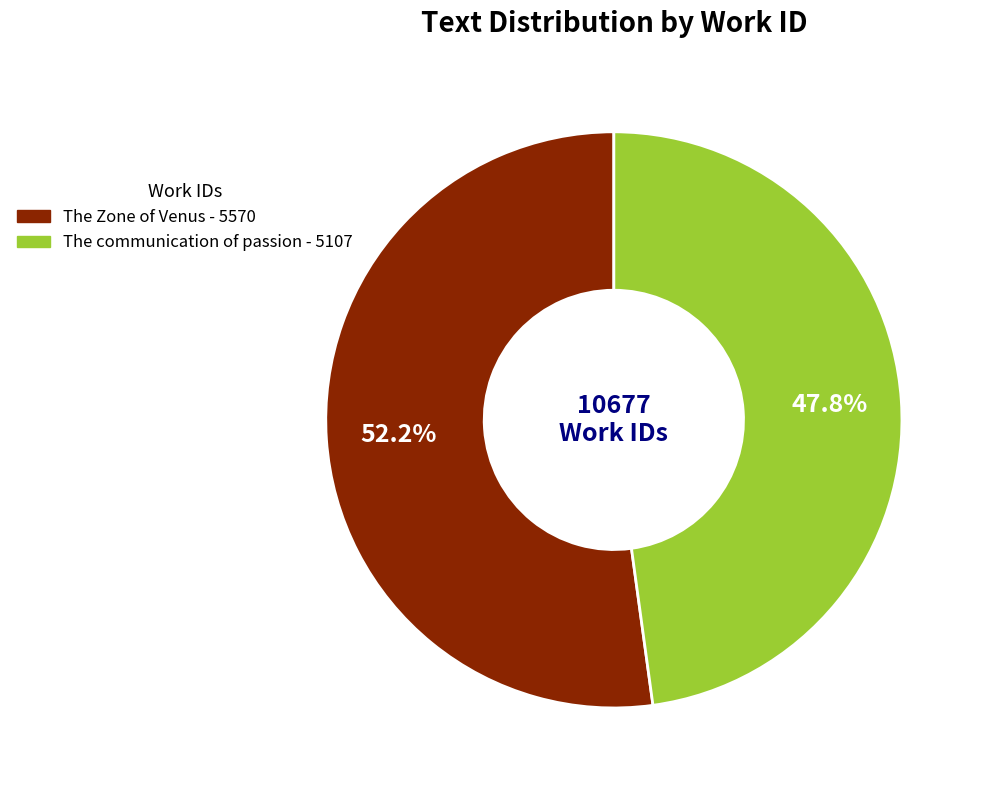

To the nearest percent, what is the combined percentage of The Zone of Venus and The communication of passion?

100%